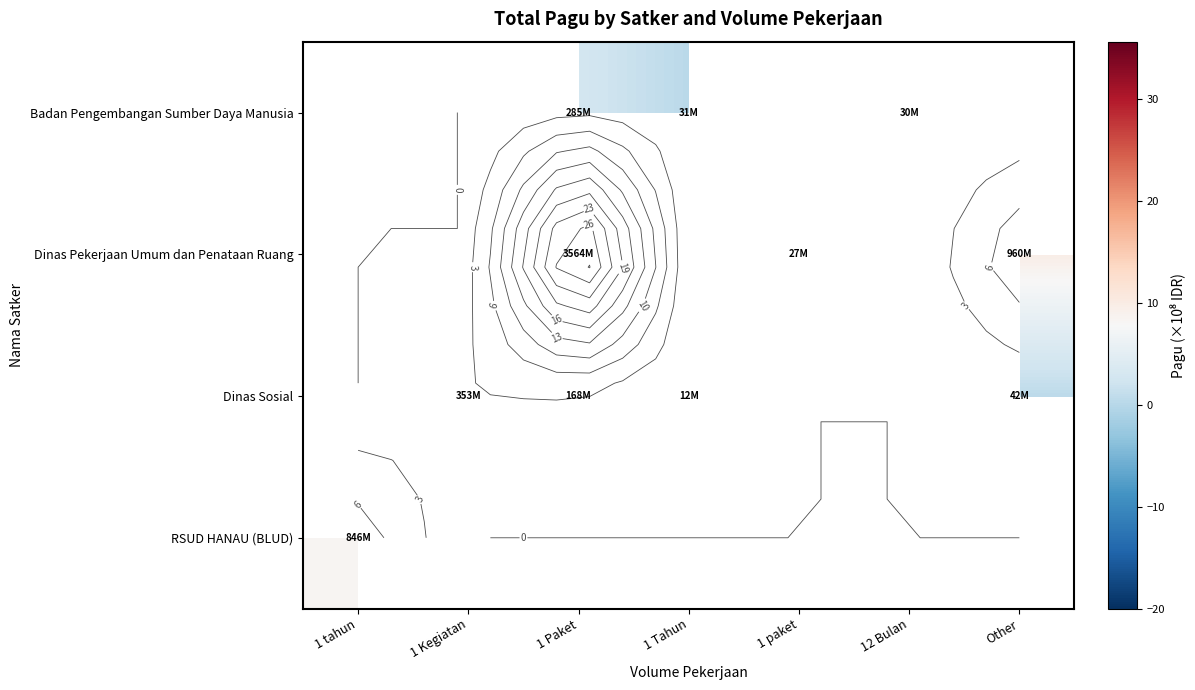

Rank the series at 1 Tahun from highest to lowest value.

Badan Pengembangan Sumber Daya Manusia, Dinas Sosial, RSUD HANAU (BLUD), Dinas Pekerjaan Umum dan Penataan Ruang